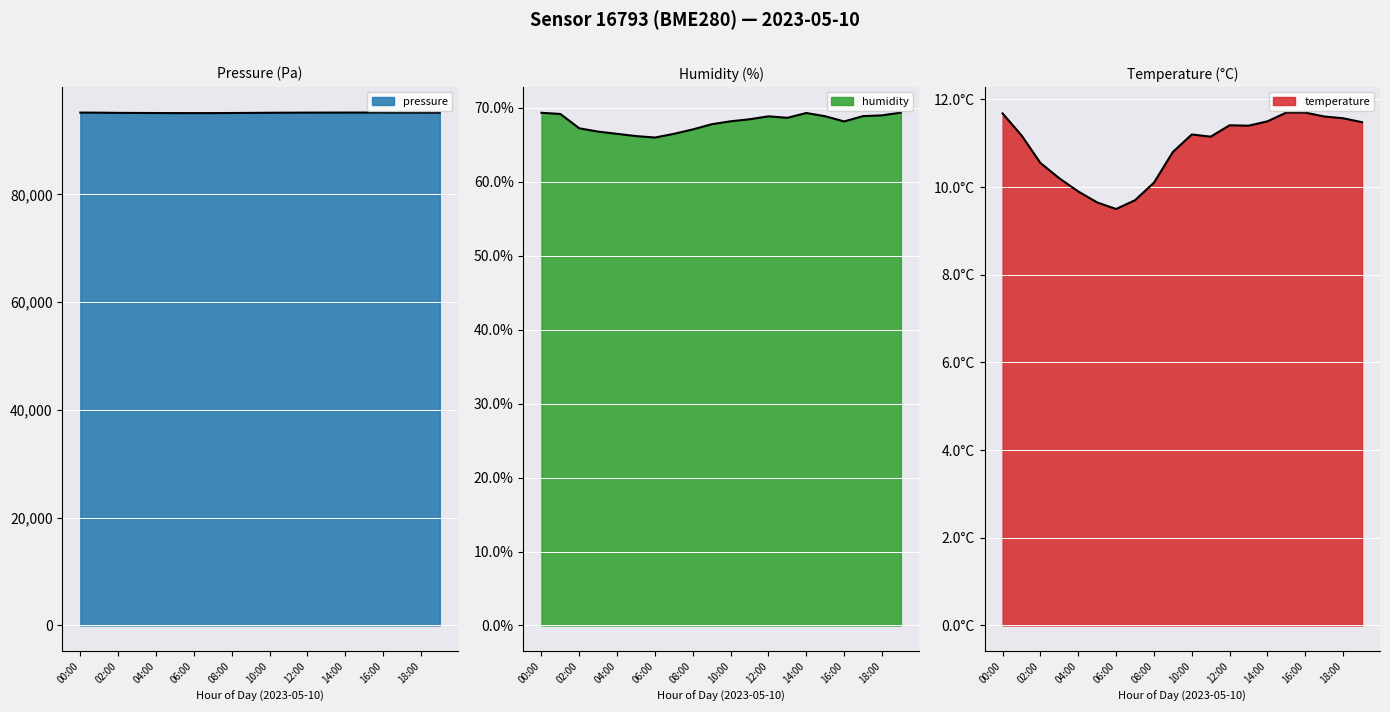

True or false: pressure and humidity intersect in this chart.

False